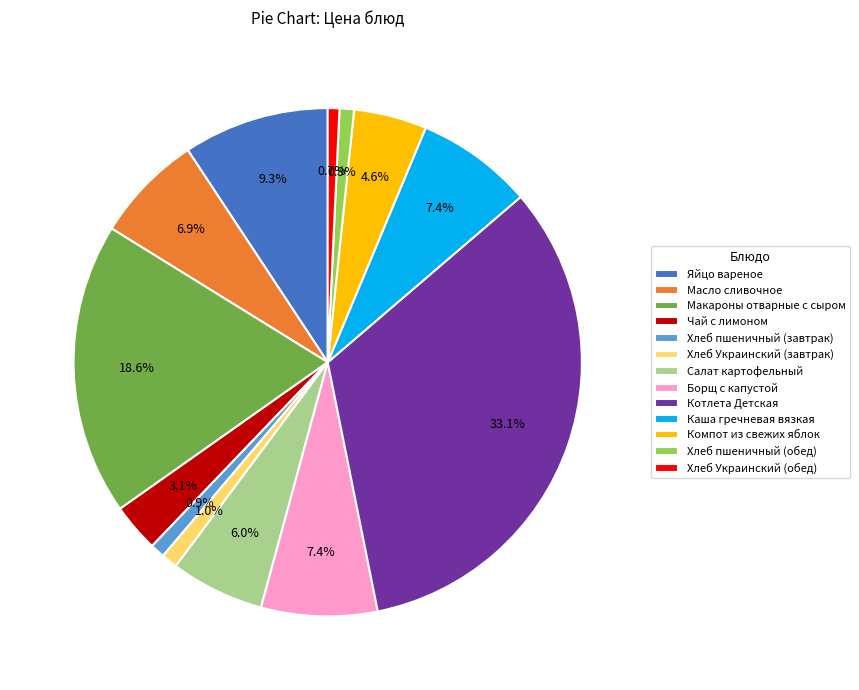

How many slices are in this pie chart?

13